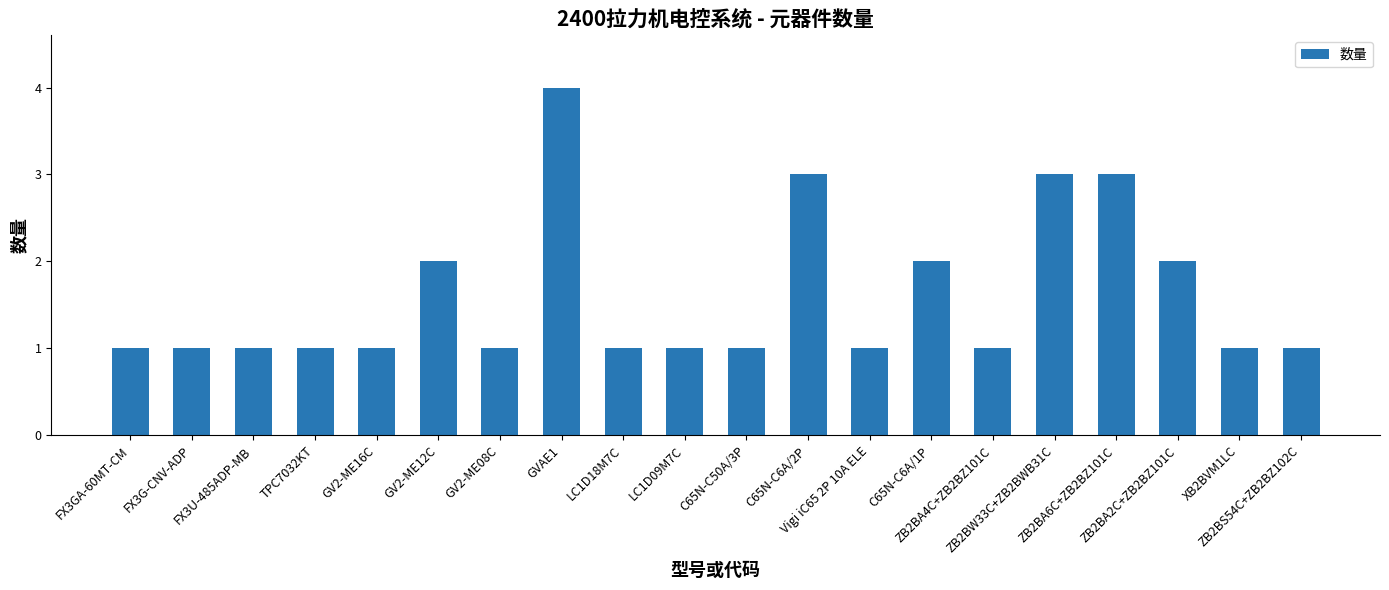

Reading left to right, list all the values displayed in this chart.

1	1	1	1	1	2	1	4	1	1	1	3	1	2	1	3	3	2	1	1